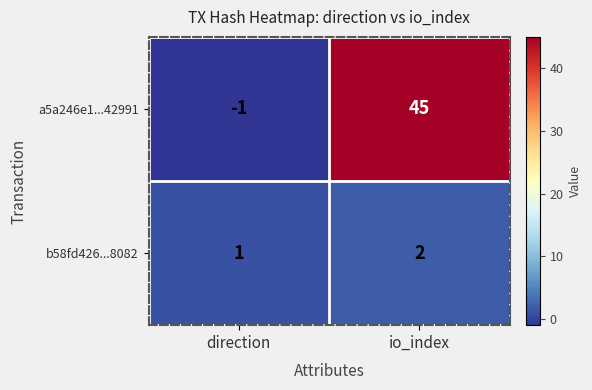

Is it true that a5a246e1...42991 equals -1 at direction?

True